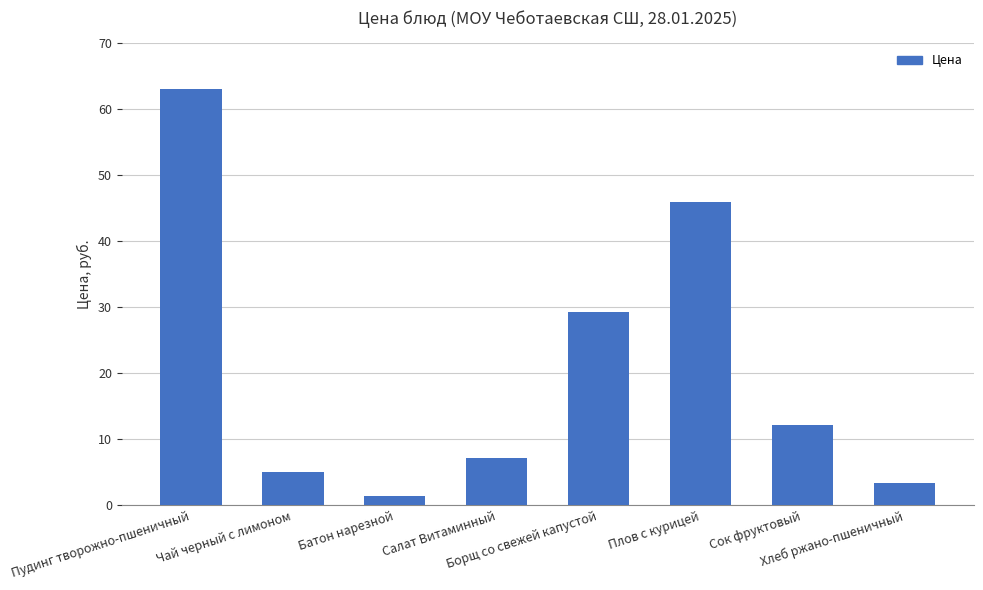

What is the difference between the second highest and minimum values?

44.6